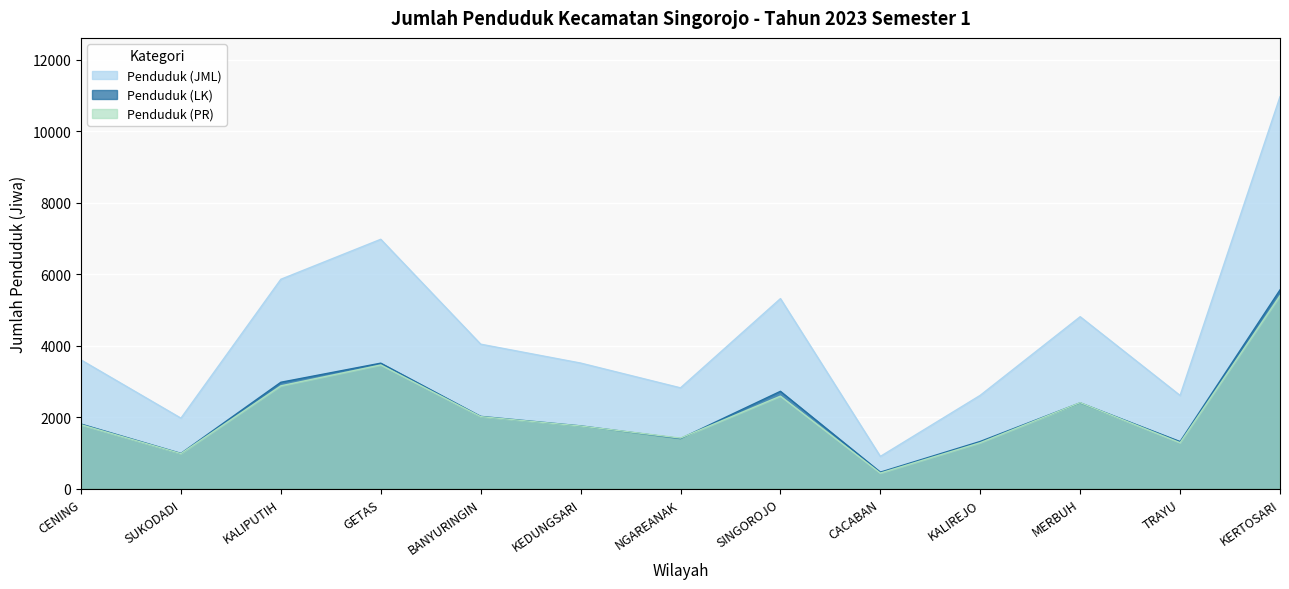

Which series has the largest range (max minus min)?

Penduduk (JML)